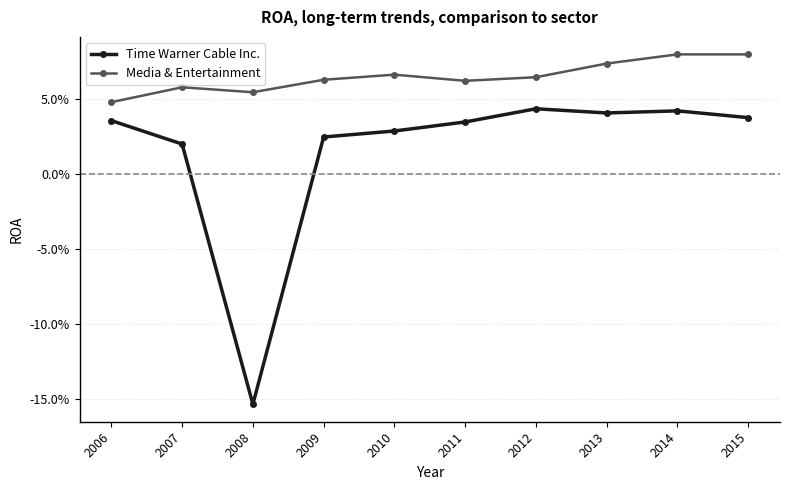

What is the greatest value displayed?

0.1